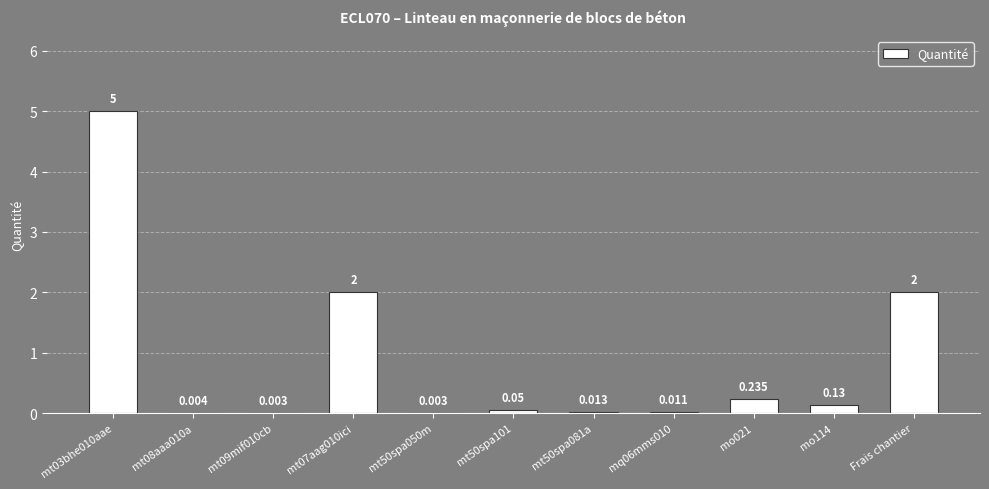

Which category has the lowest value across all series?

mt09mif010cb